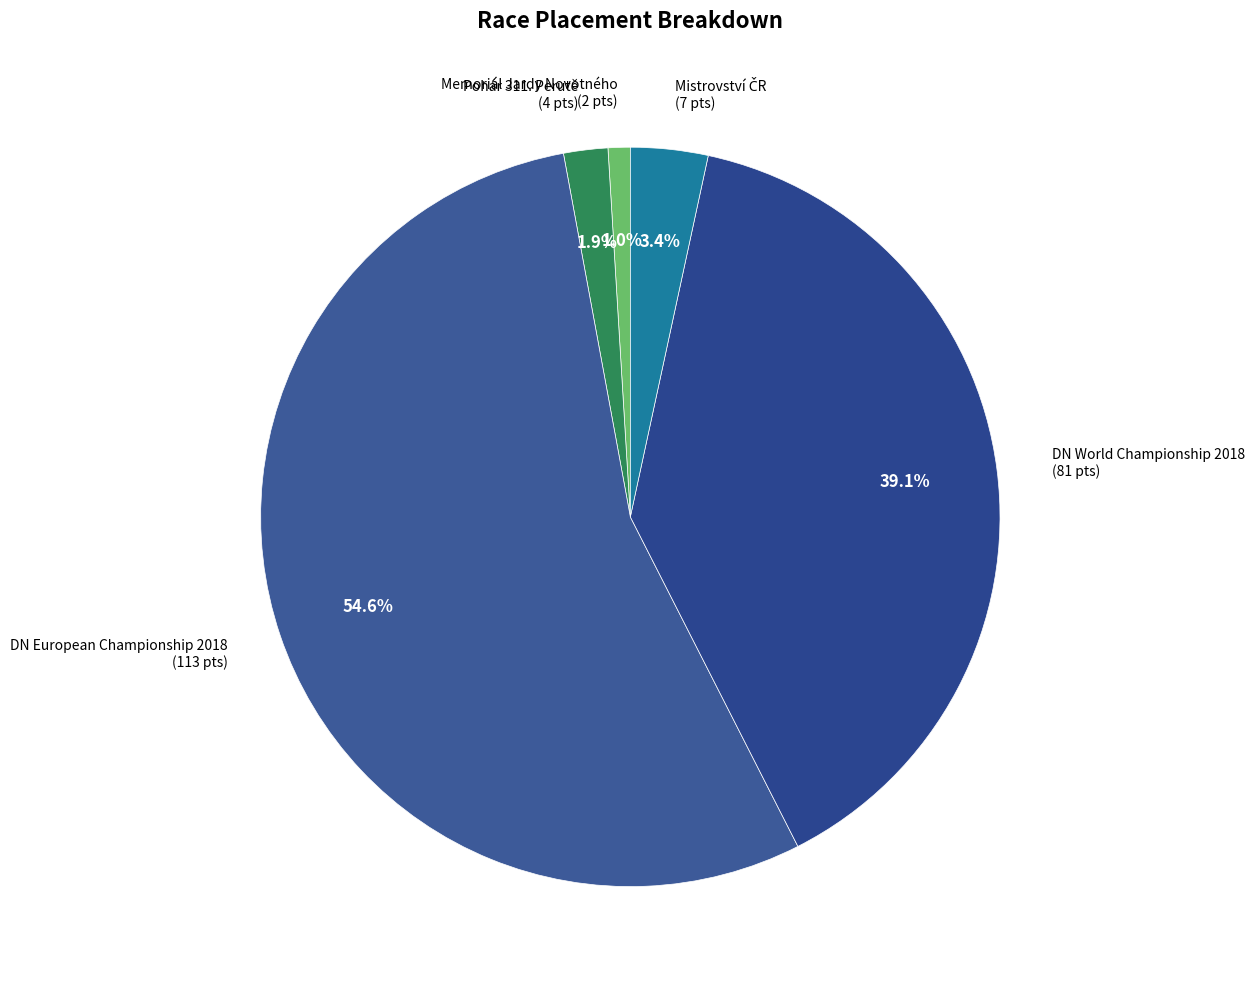

What percentage is the DN European Championship 2018 slice, to the nearest percent?

55%